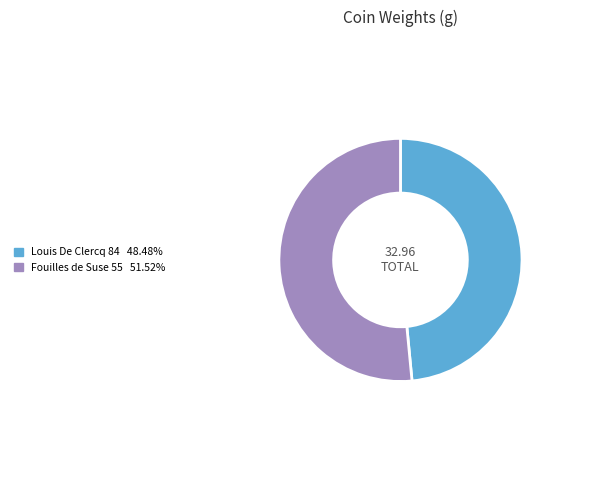

True or false: Fouilles de Suse 55 accounts for 52% of the total.

True